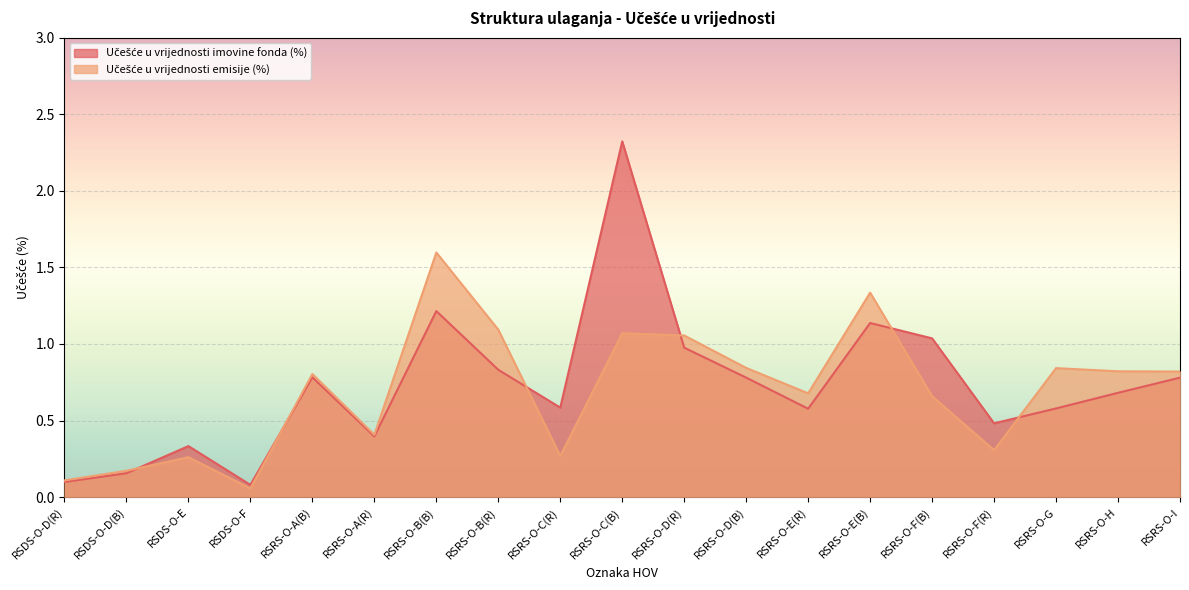

At which category is the sum across all series the highest?

RSRS-O-C(B)